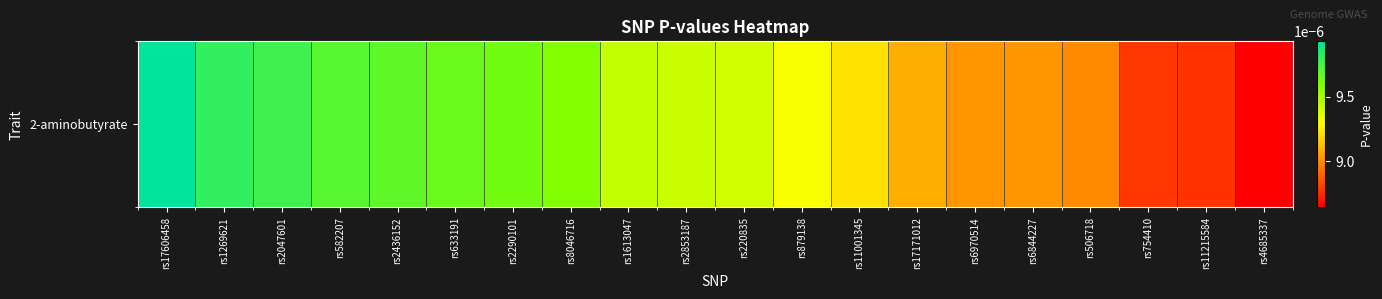

At which category does the chart reach its peak across all series?

rs17606458